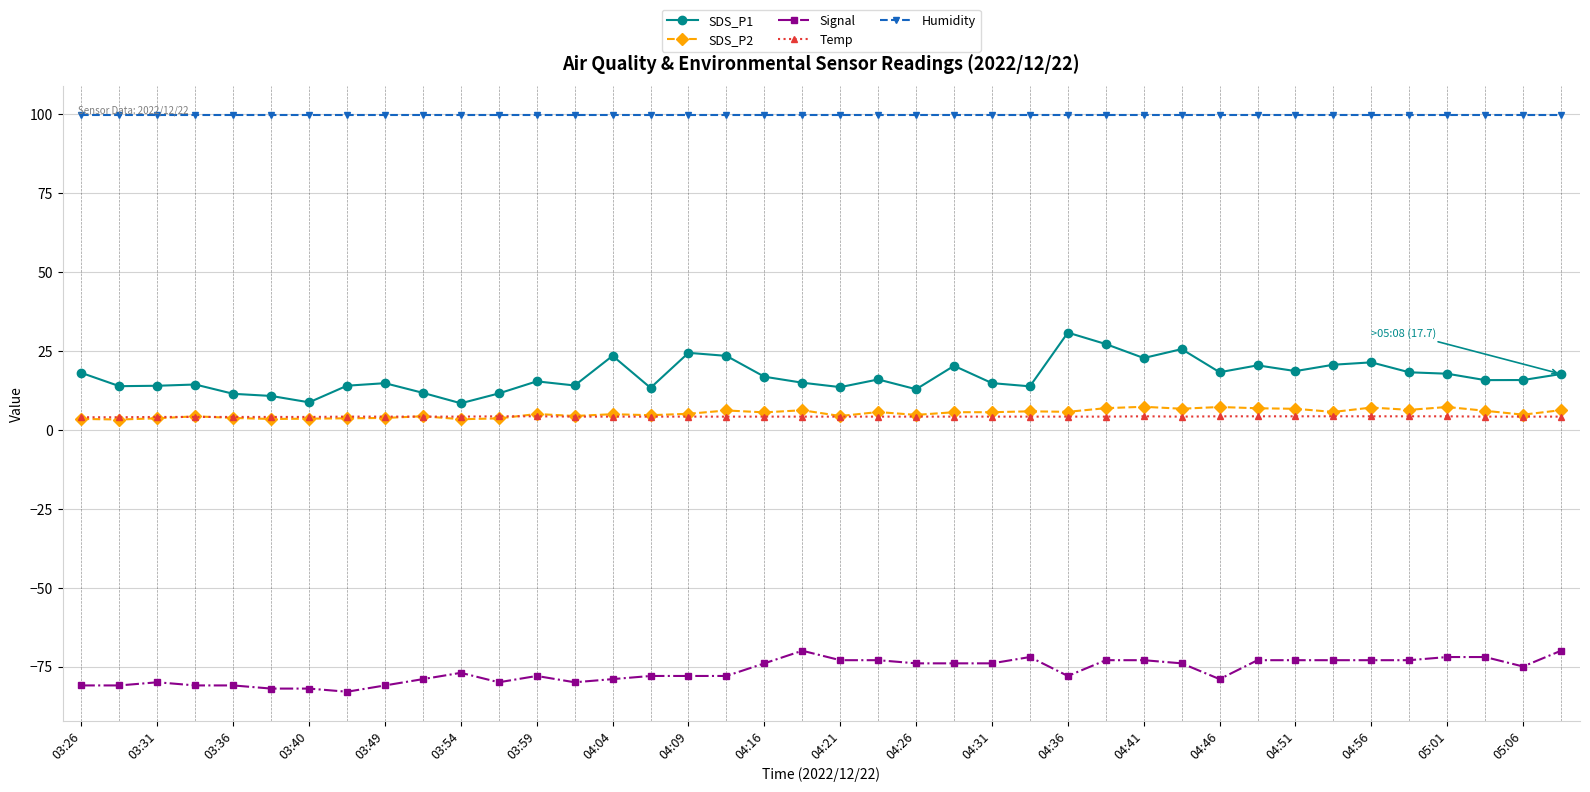

True or false: SDS_P2 has more than 2 points higher than both neighbors.

True